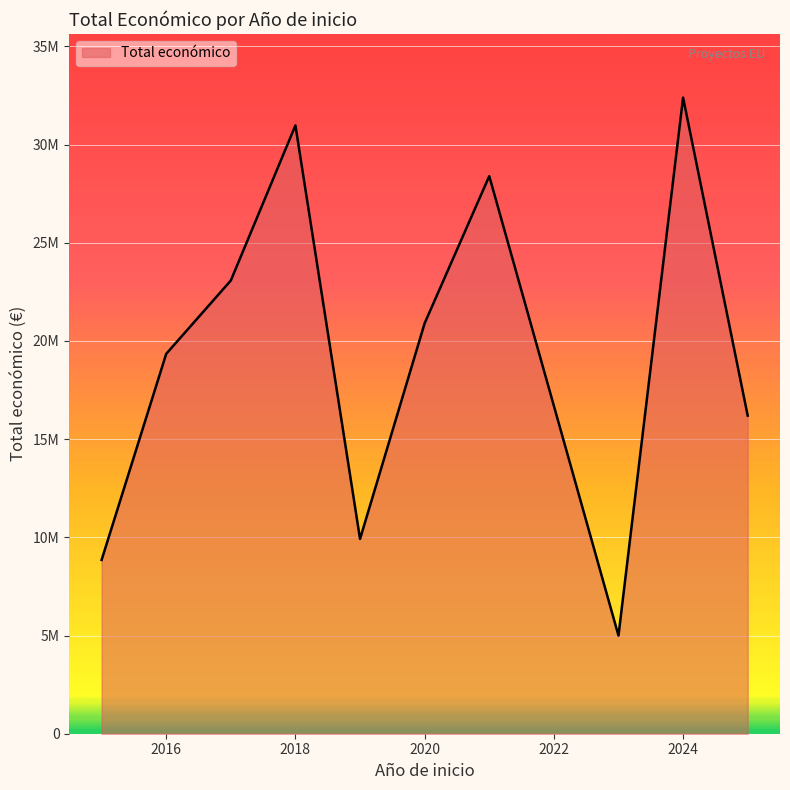

Is this an area chart (filled region under the line)?

Yes